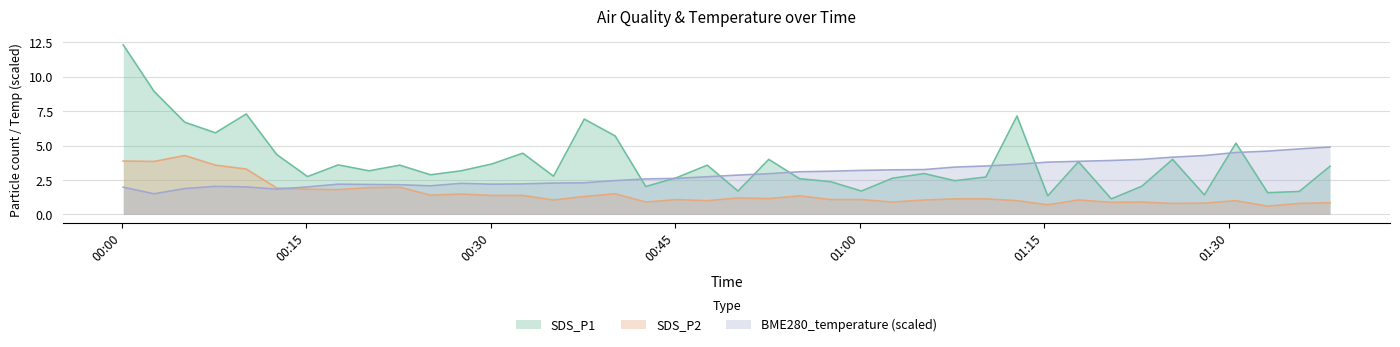

Count the number of data series in this chart.

3